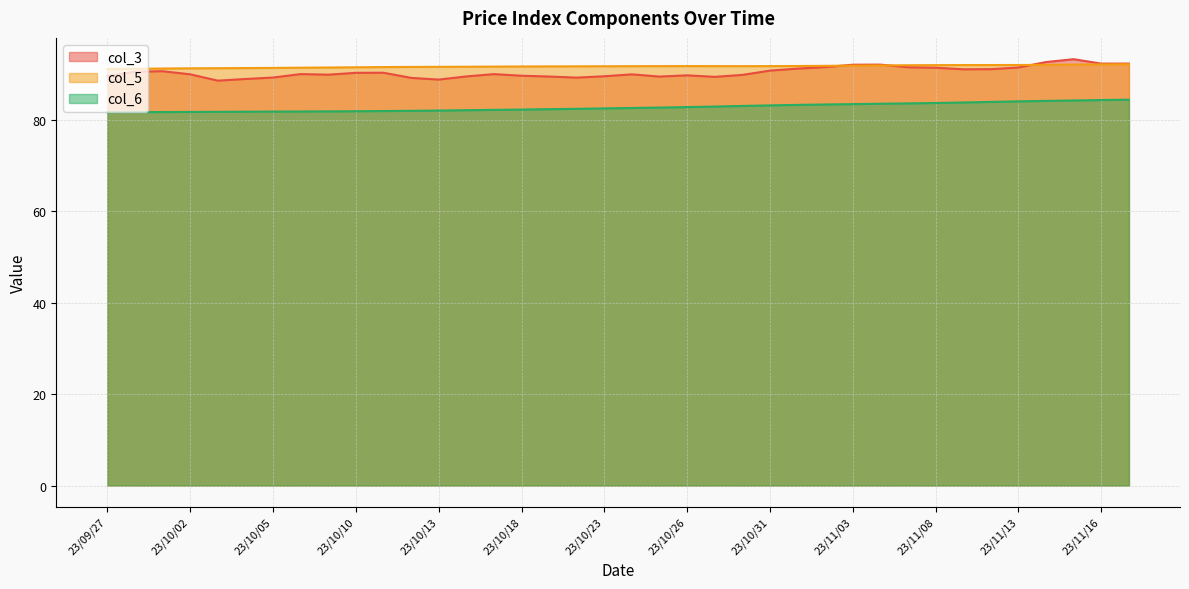

Rank the series by their maximum value, from lowest to highest.

col_6, col_5, col_3